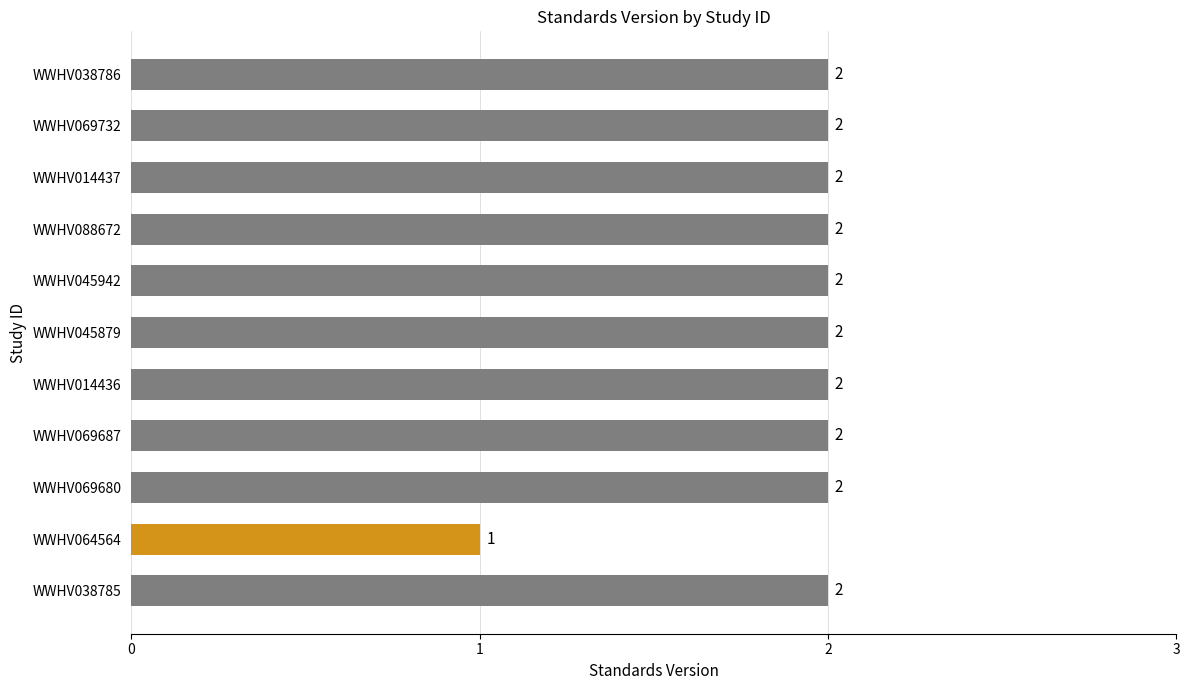

What is the sum of the values at WWHV069687 and WWHV014436?

4